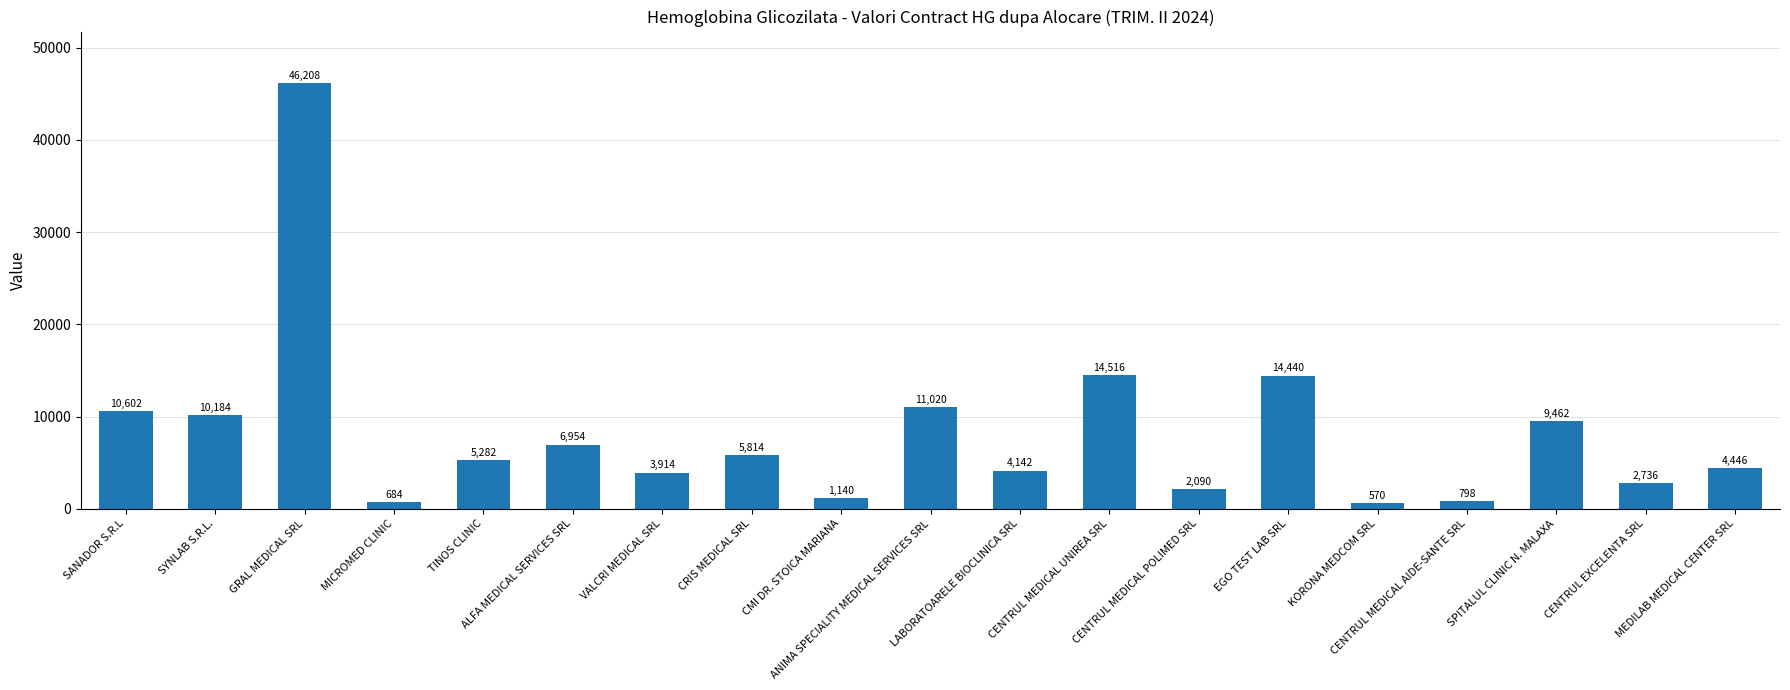

Approximately how many times larger is the value at VALCRI MEDICAL SRL compared to CENTRUL MEDICAL UNIREA SRL?

0.3